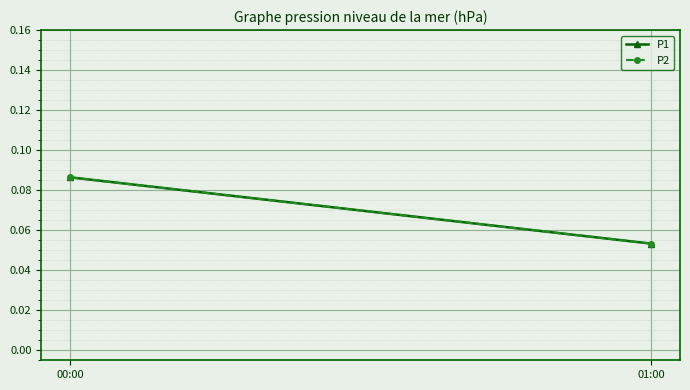

What is the label of the 1st point from the left?

00:00